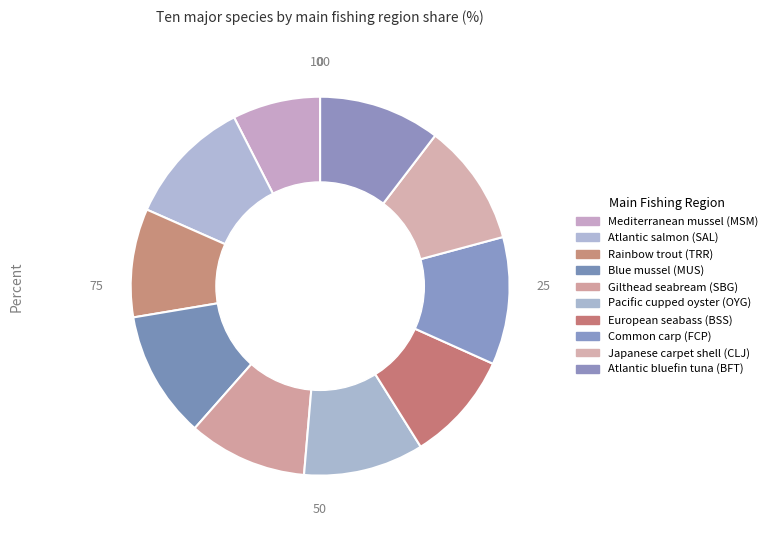

Which slice is the largest?

Common carp (FCP)